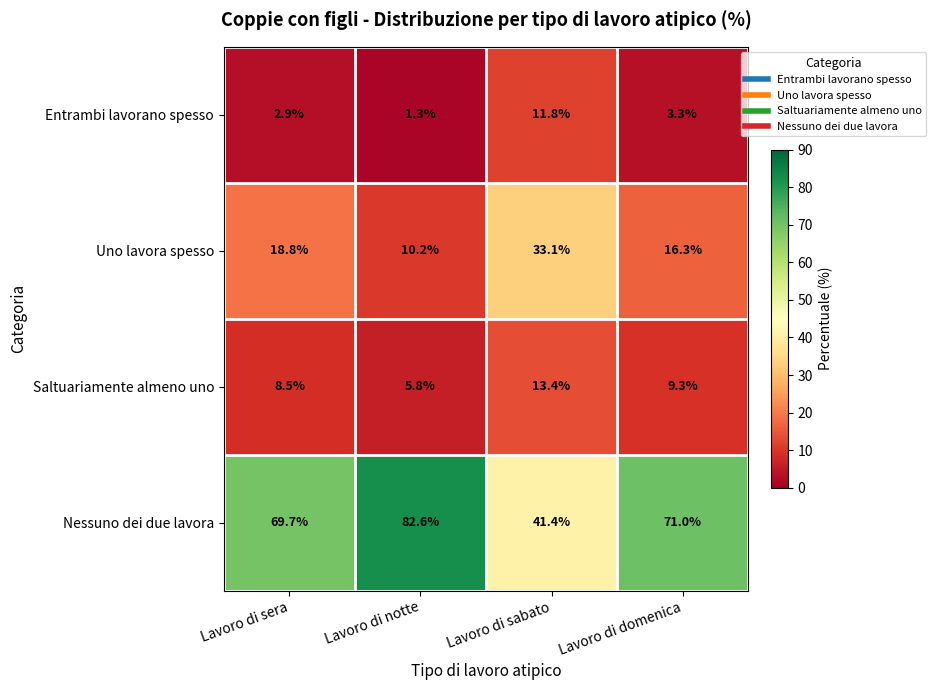

At how many categories does at least one series exceed 11?

4